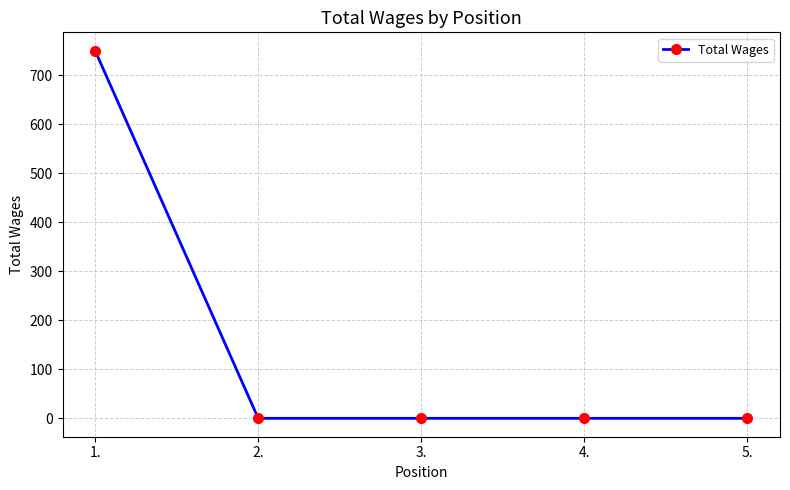

Read the value at 1., to the nearest 10.

750